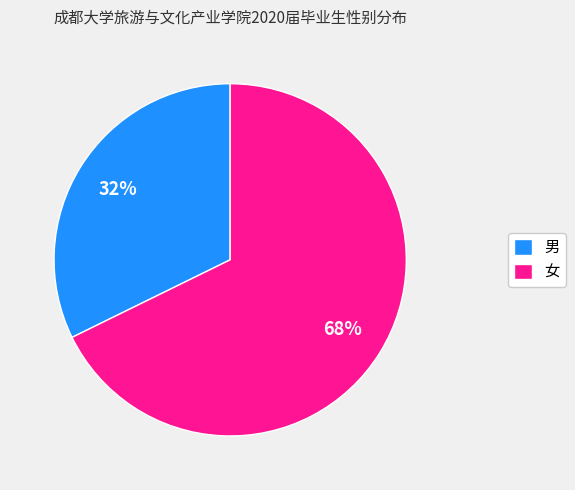

To the nearest percent, what portion does 女 represent?

68%